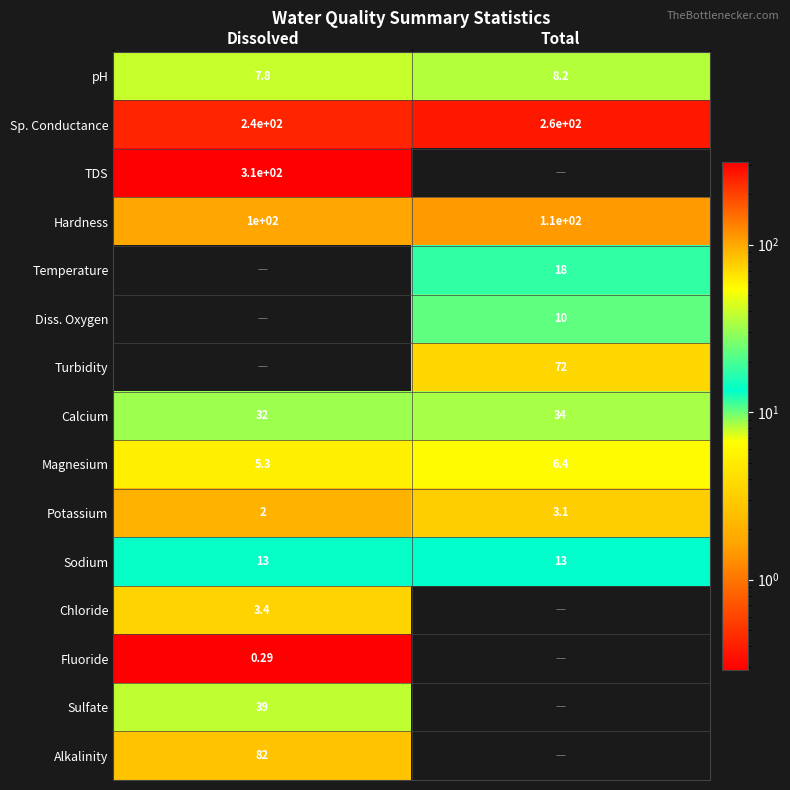

List the labels in order of pH value, smallest first.

Dissolved, Total